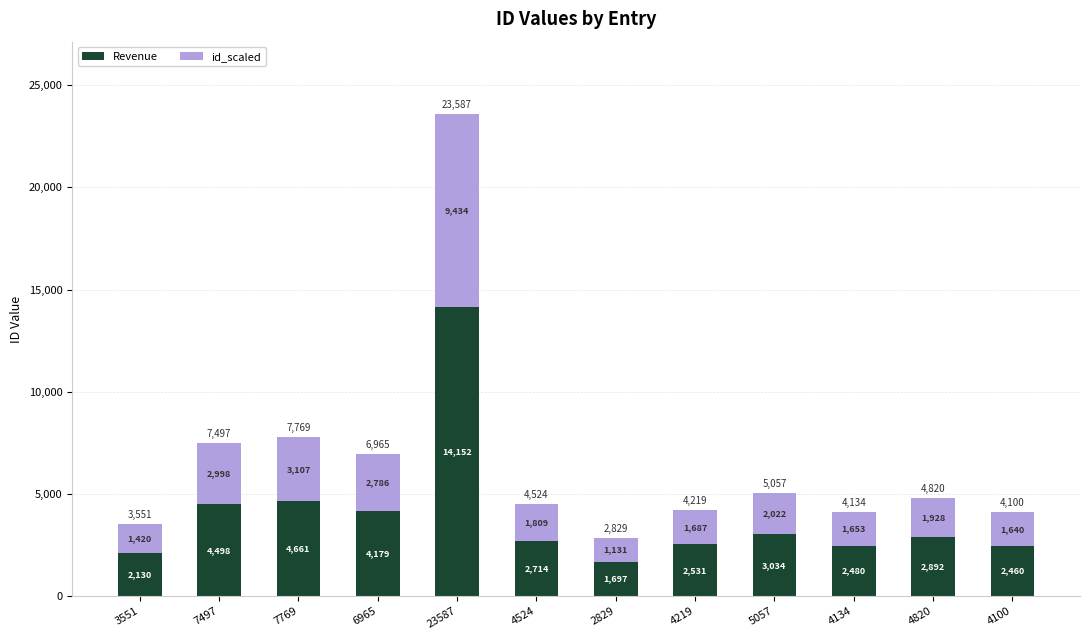

The Revenue series shows 7596.1 at 7769. True or false?

False